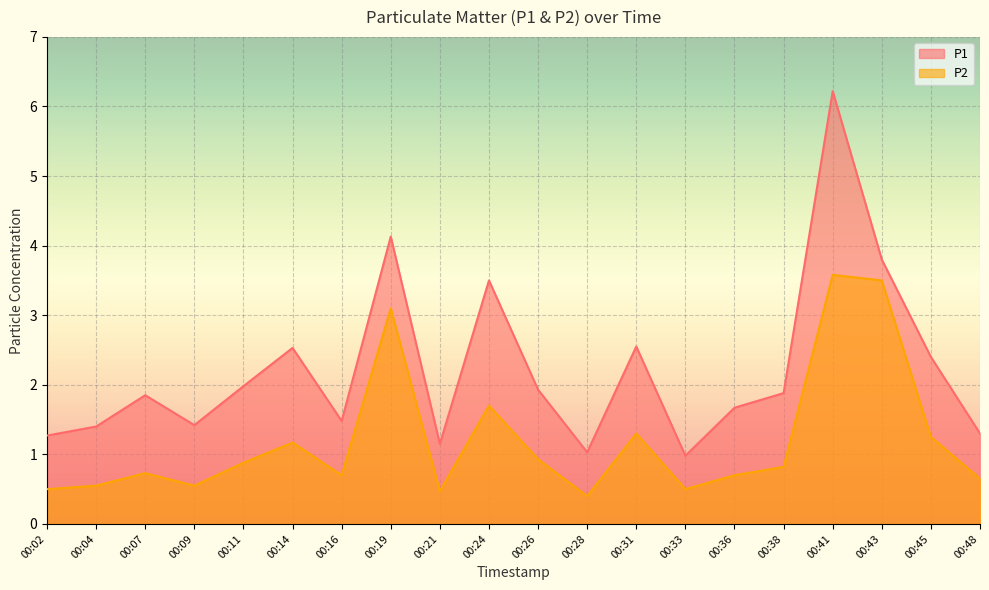

Rank the series by their average value, from lowest to highest.

P2, P1